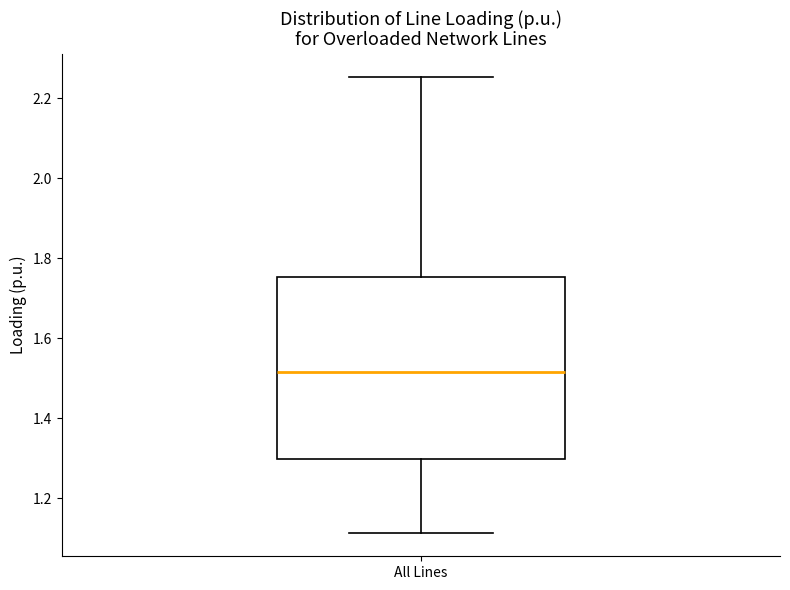

Read this box plot against the y-axis: the position of the median line, the range covered by the box, and the ends of both whiskers. The values are not printed on the chart, so give them approximately, as read against the axis.

median 1.52, box 1.30 to 1.76, whiskers 1.12 to 2.26